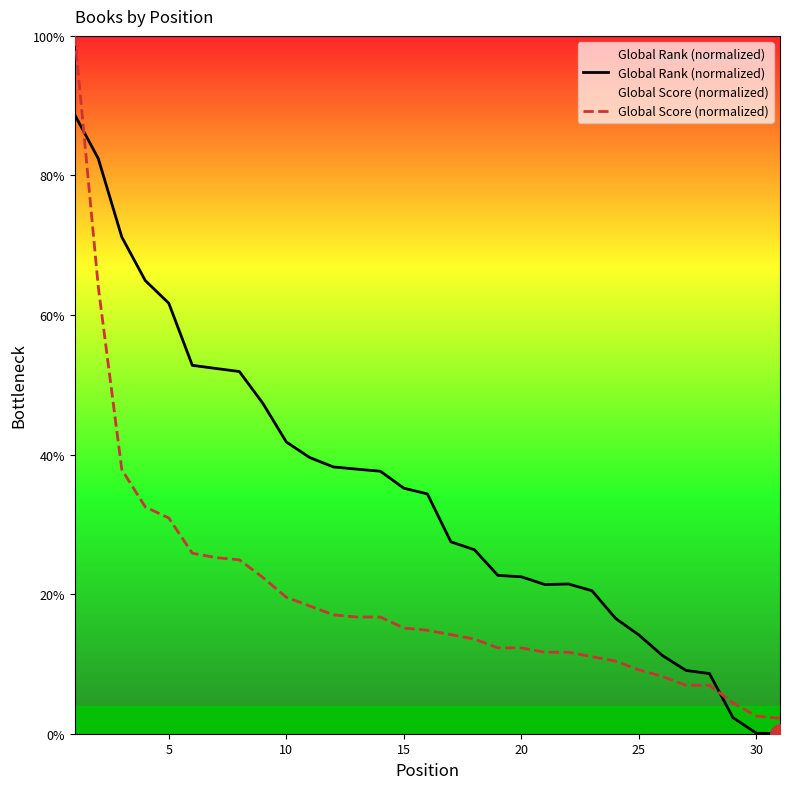

What is the maximum value shown in the chart?

100.0